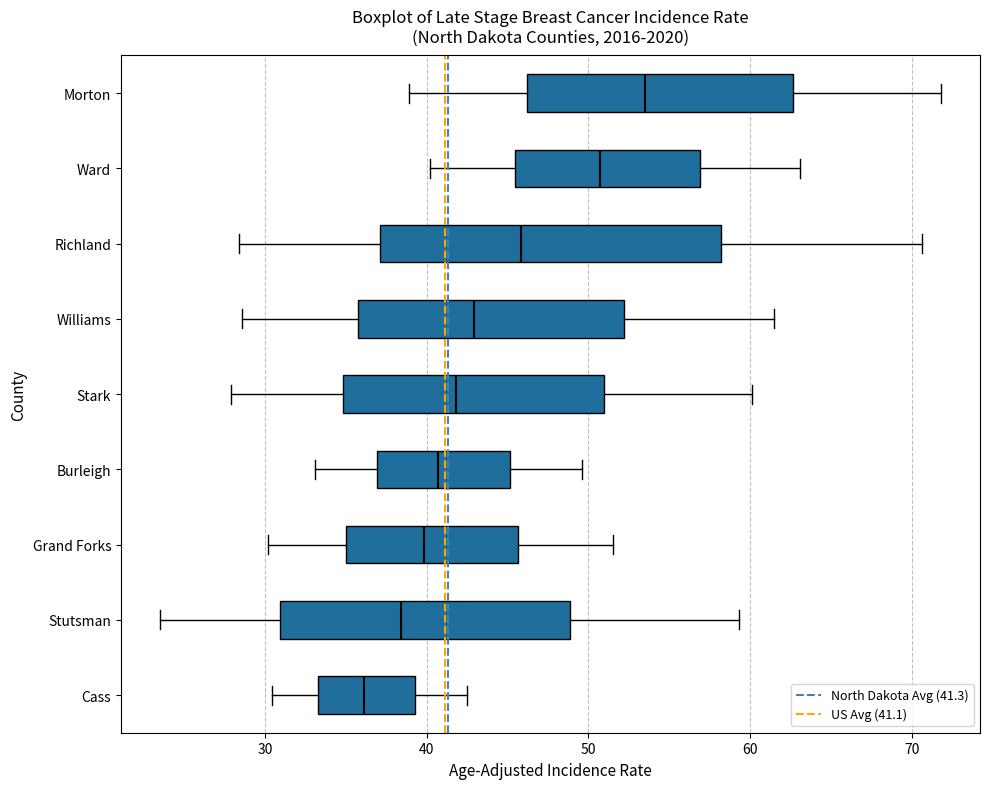

Reading bottom to top, transcribe this box plot: for each box, give where its median line is, the range the box spans, and where its two whiskers end, as read against the x-axis. The values are not printed on the chart, so give them approximately, as read against the axis.

Cass: median 36, box 33 to 39, whiskers 30 to 43
Stutsman: median 38, box 31 to 49, whiskers 24 to 59
Grand Forks: median 40, box 35 to 46, whiskers 30 to 52
Burleigh: median 41, box 37 to 45, whiskers 33 to 50
Stark: median 42, box 35 to 51, whiskers 28 to 60
Williams: median 43, box 36 to 52, whiskers 29 to 62
Richland: median 46, box 37 to 58, whiskers 28 to 71
Ward: median 51, box 45 to 57, whiskers 40 to 63
Morton: median 54, box 46 to 63, whiskers 39 to 72